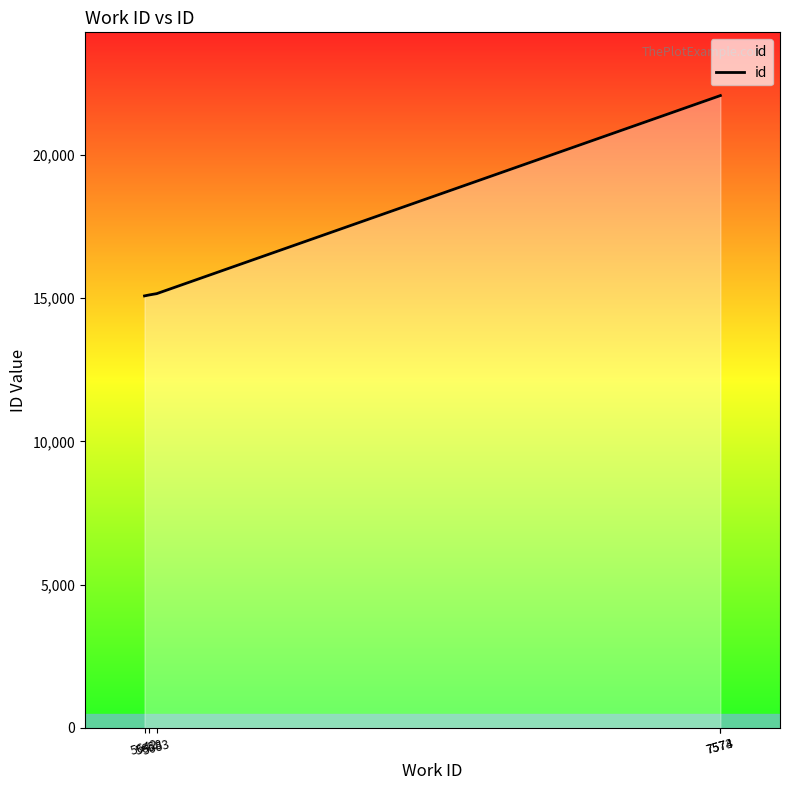

What is the minimum value shown in the chart?

15080